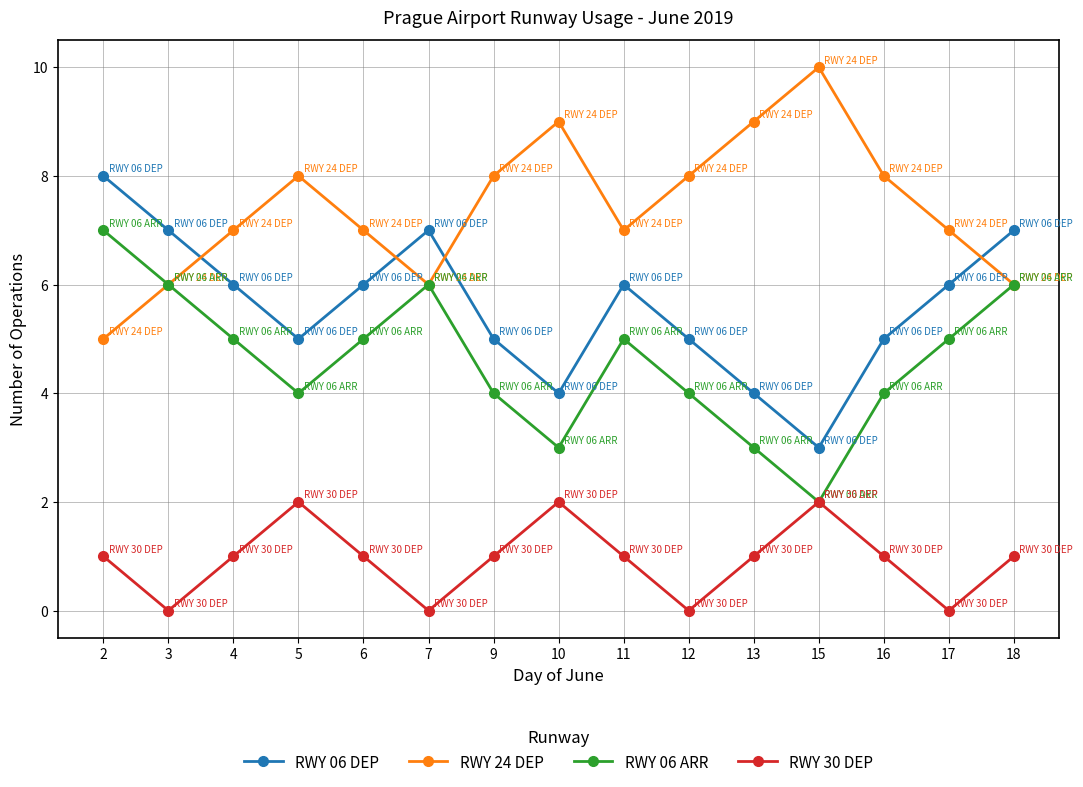

How many categories are shown in the chart?

15